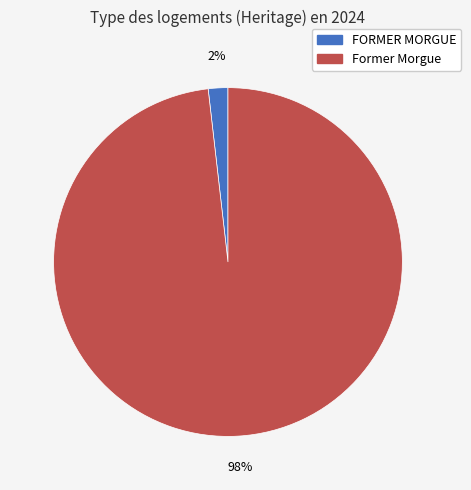

To the nearest percent, what is the difference between the FORMER MORGUE and Former Morgue slice percentages?

96%